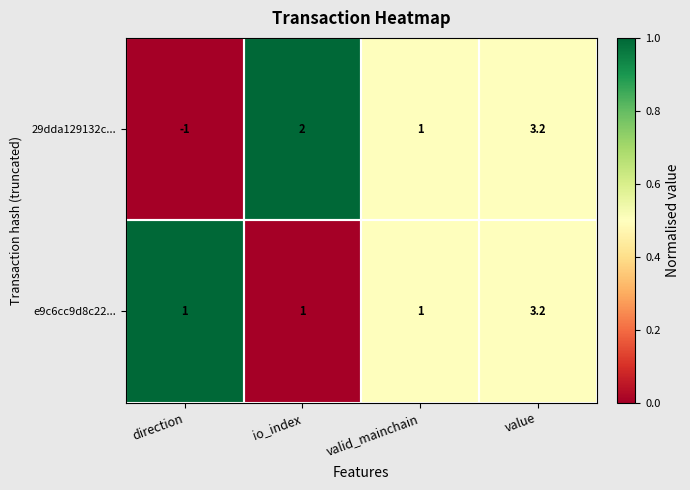

How many categories are shown in the chart?

4